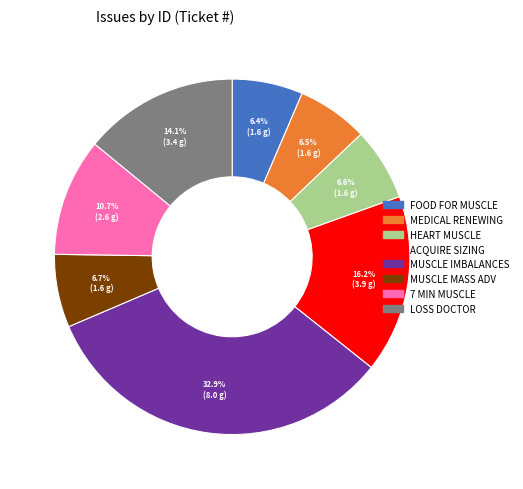

Is there any slice that represents more than half of the pie?

No